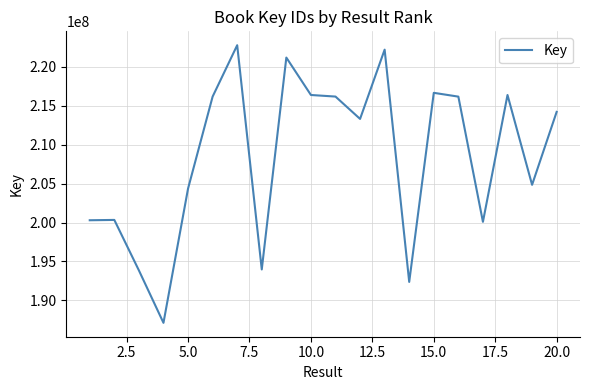

What is the maximum value shown in the chart?

222792487